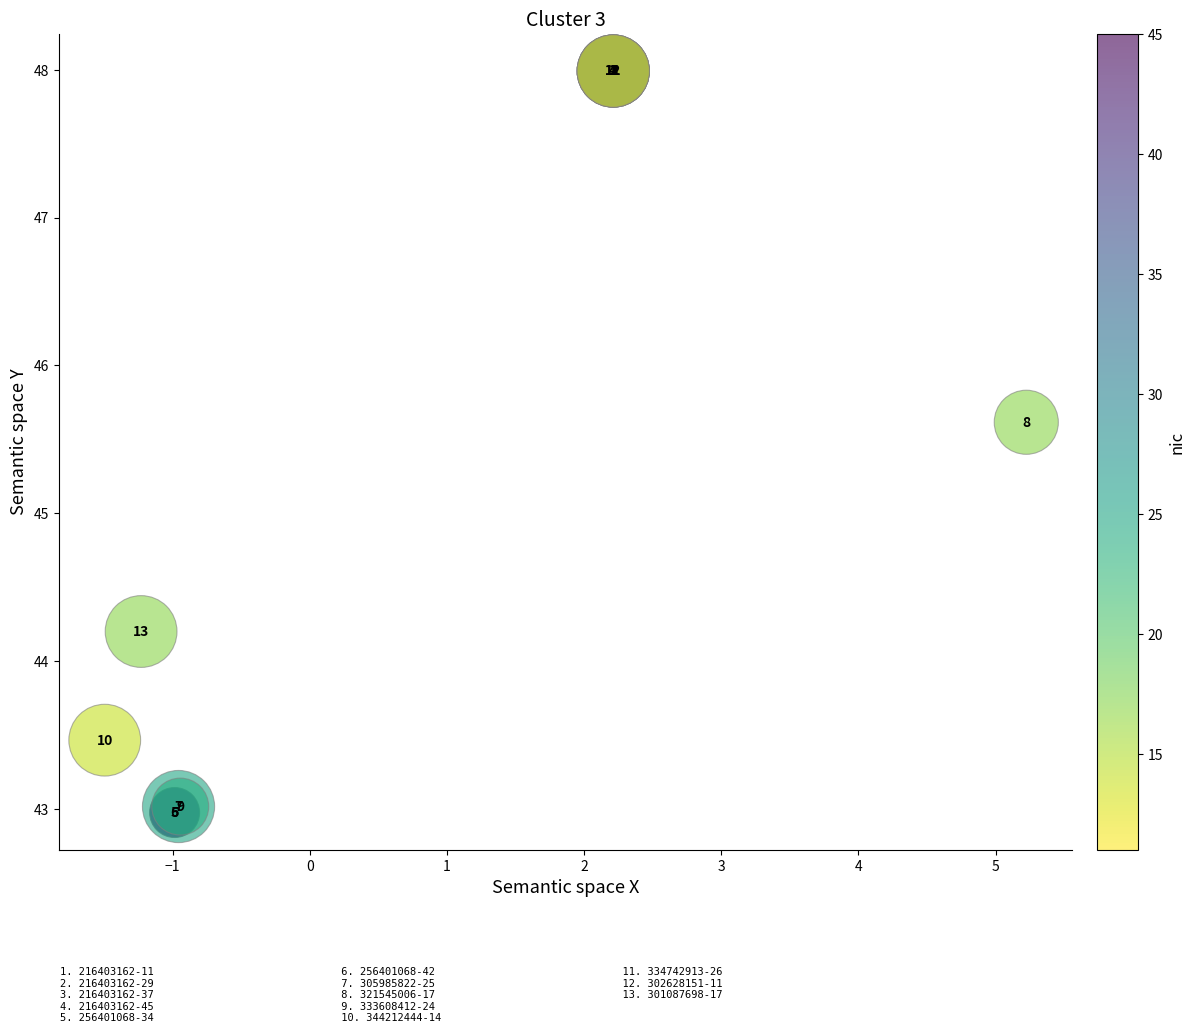

What Y value in the scatter plot is closest to 45?

45.6